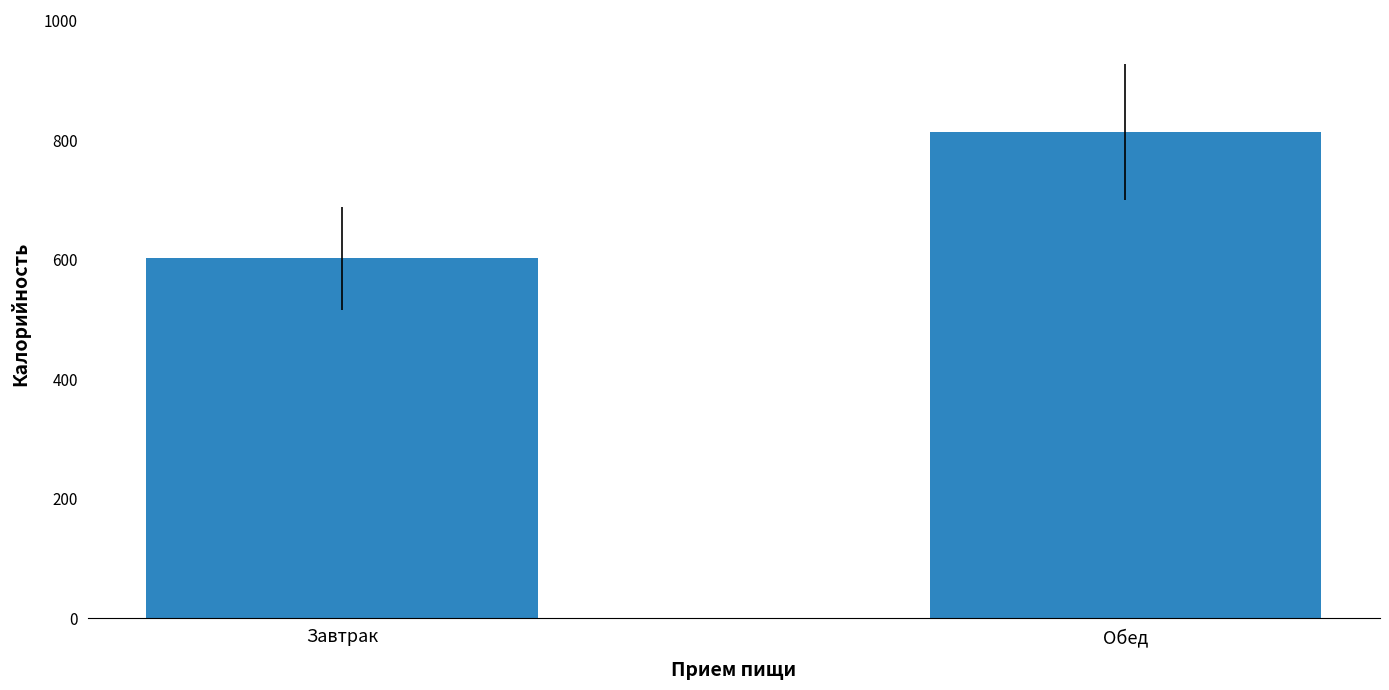

At which category does the chart reach its minimum across all series?

Завтрак